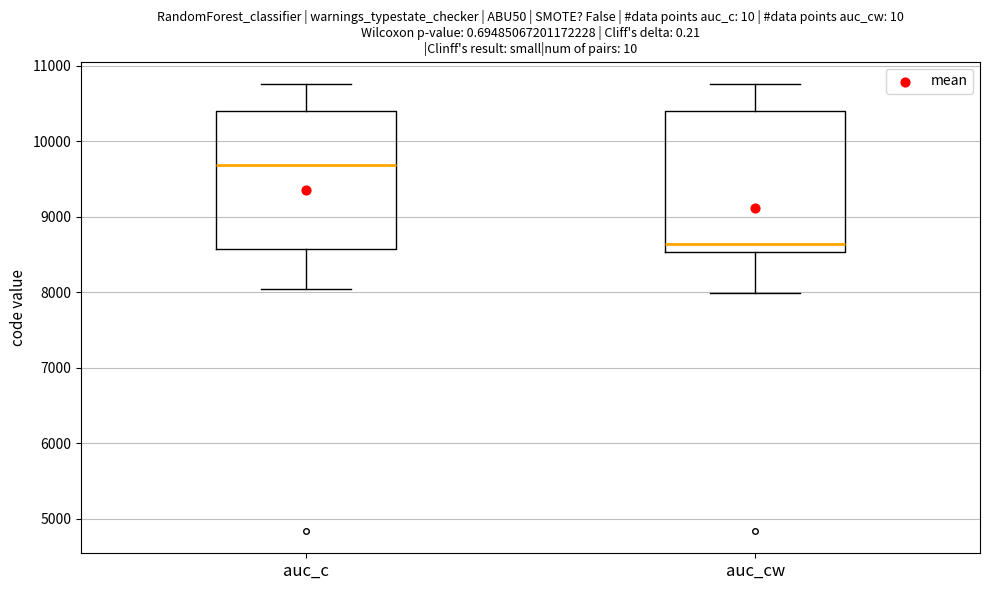

Which box's median line is the lowest?

auc_cw